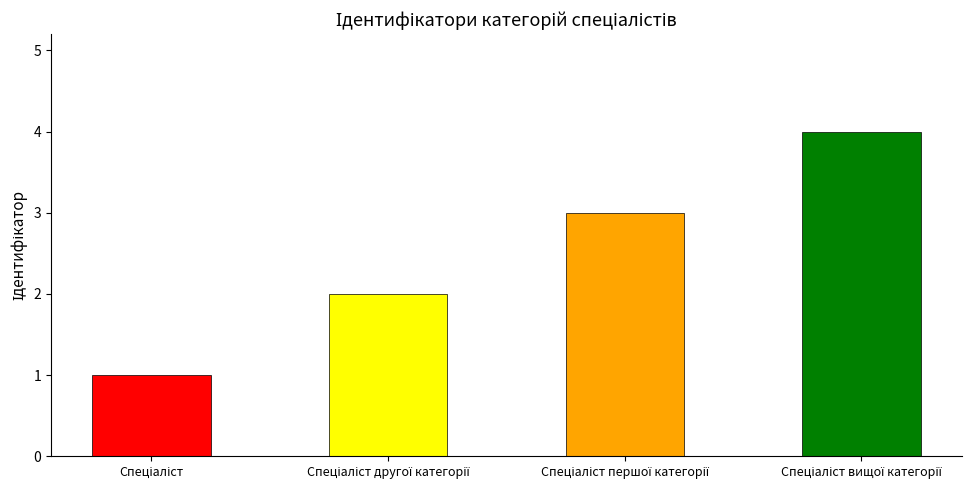

Reading left to right, list all the values displayed in this chart.

Спеціаліст=1	Спеціаліст другої категорії=2	Спеціаліст першої категорії=3	Спеціаліст вищої категорії=4